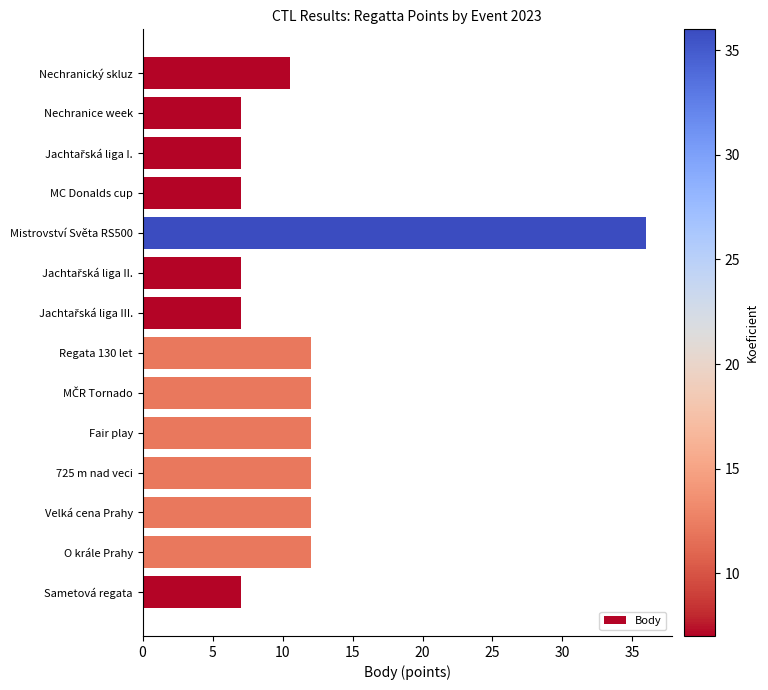

How many categories are shown in the chart?

14